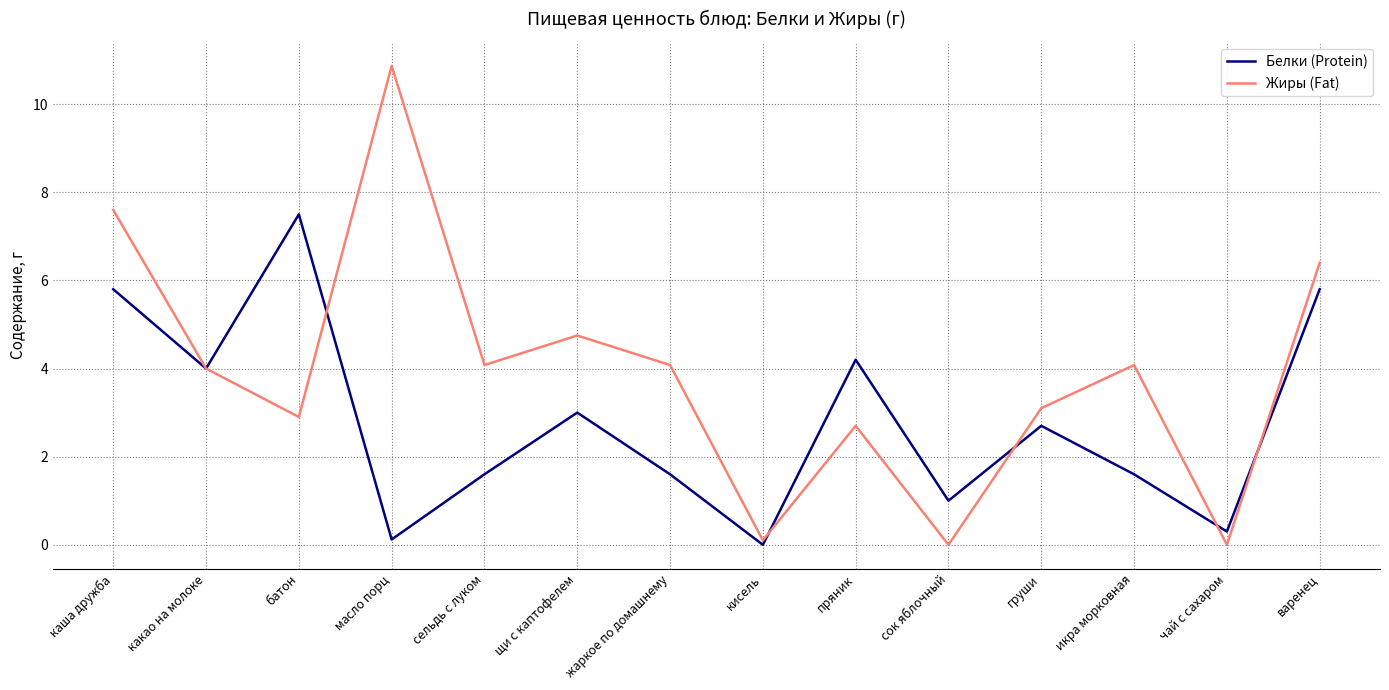

At which label is Жиры (Fat) closest to 5?

щи с каптофелем